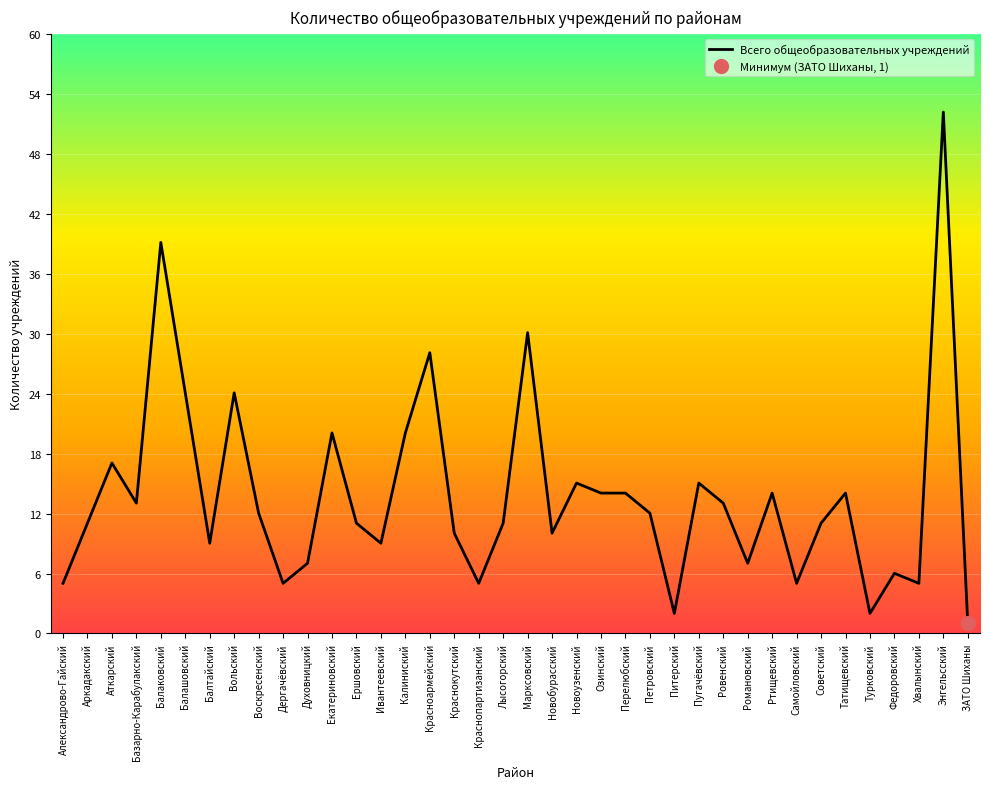

What is the smallest value displayed?

1